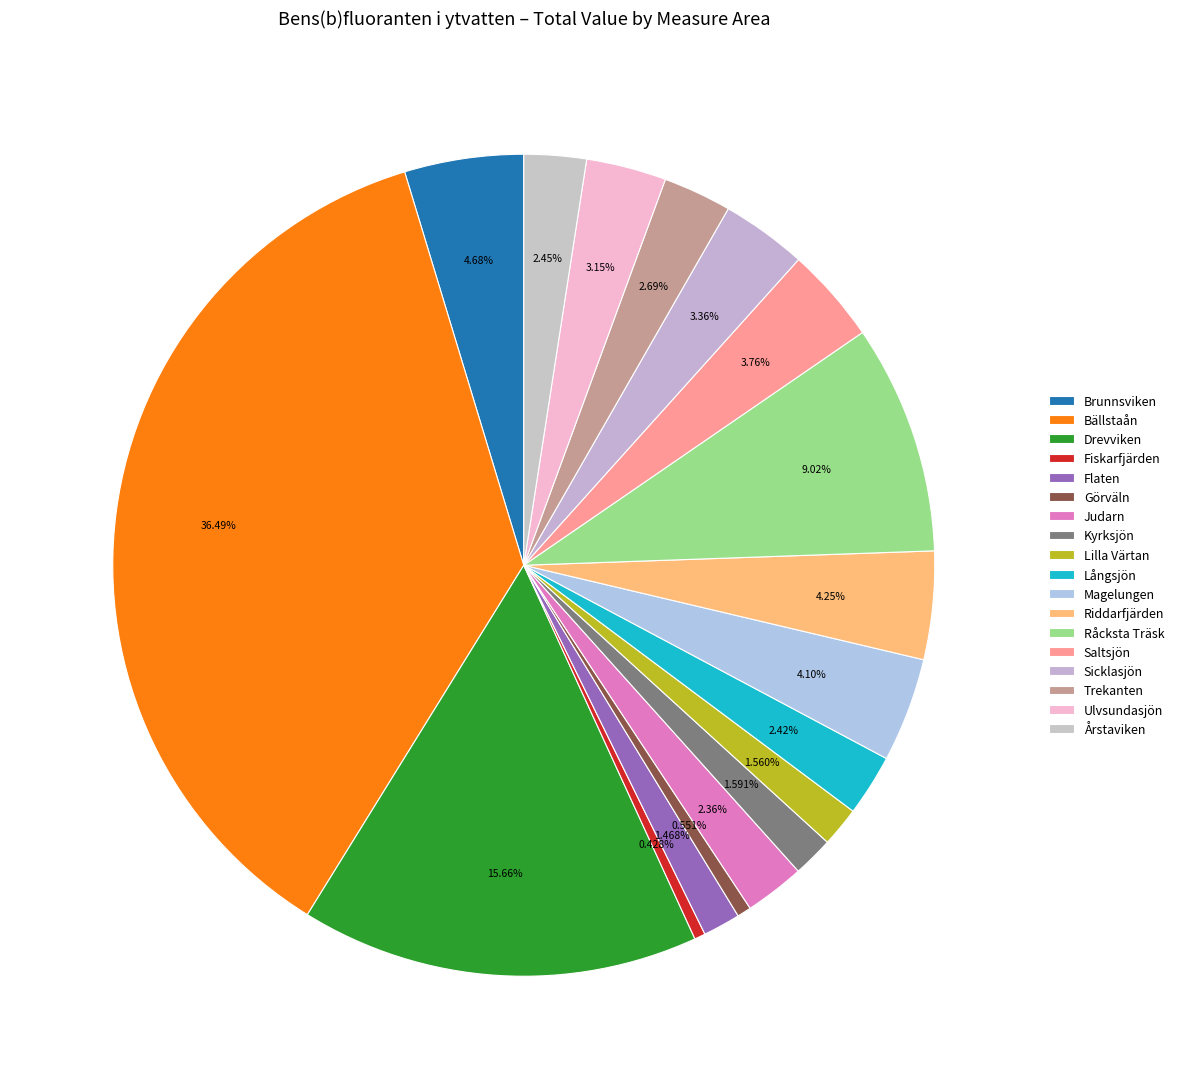

To the nearest percent, what is the difference between the Saltsjön and Långsjön slice percentages?

1%